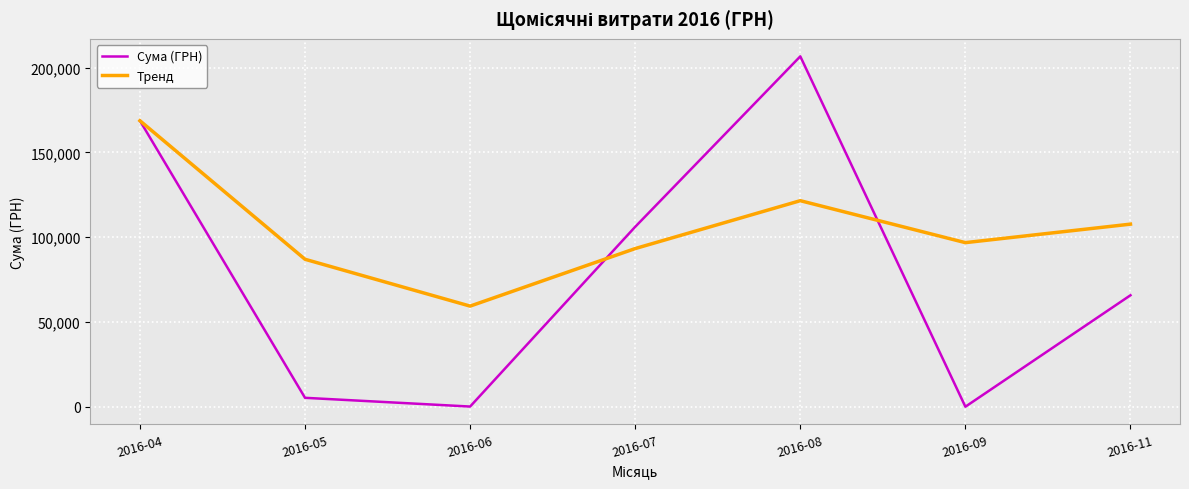

What are all the series names shown in the legend?

Сума (ГРН), Тренд